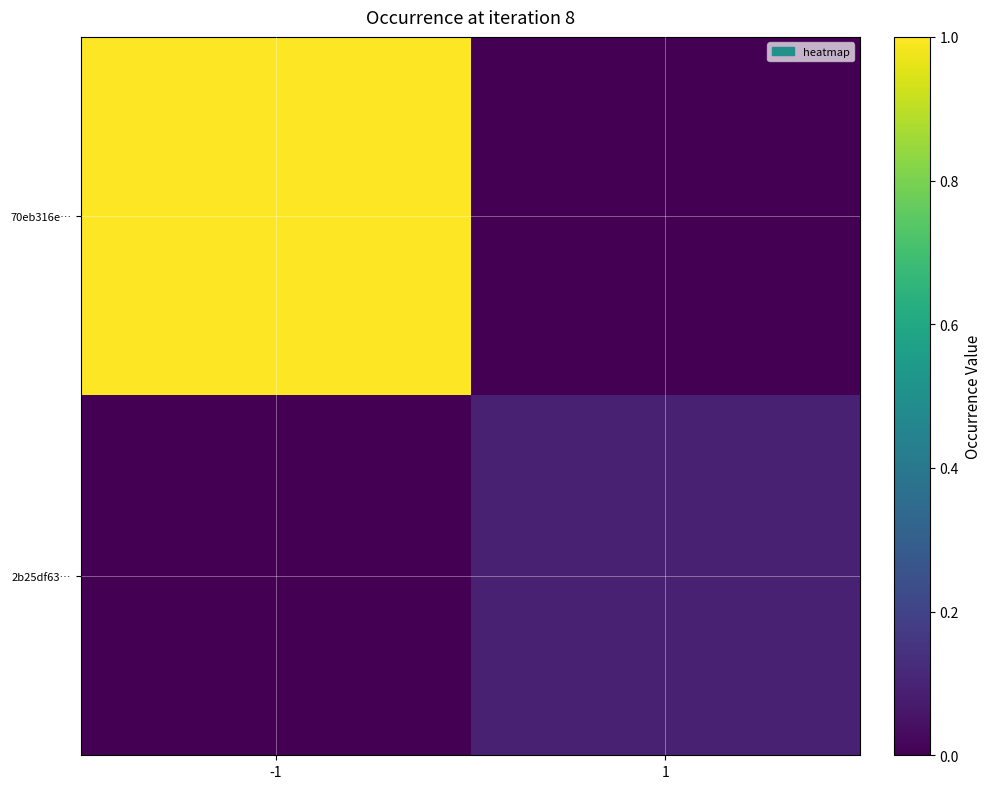

Reading left to right, list all the values displayed in this chart.

70eb316e…: -1=1.0	1=0.0
2b25df63…: -1=0.0	1=0.1